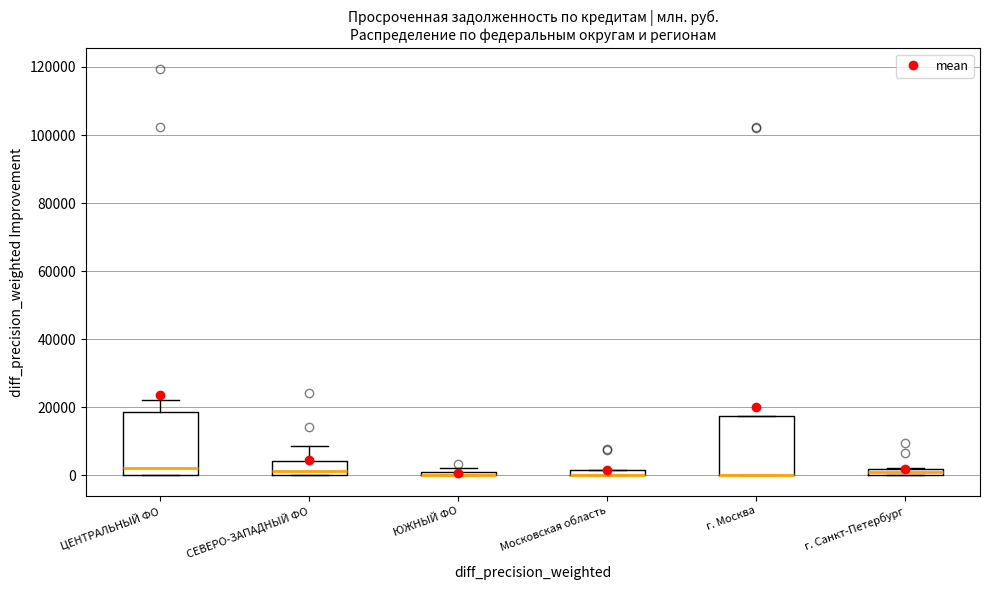

Where does the upper whisker of the box for СЕВЕРО-ЗАПАДНЫЙ ФО end on the y-axis? The values are not printed on the chart, so give them approximately, as read against the axis.

8000